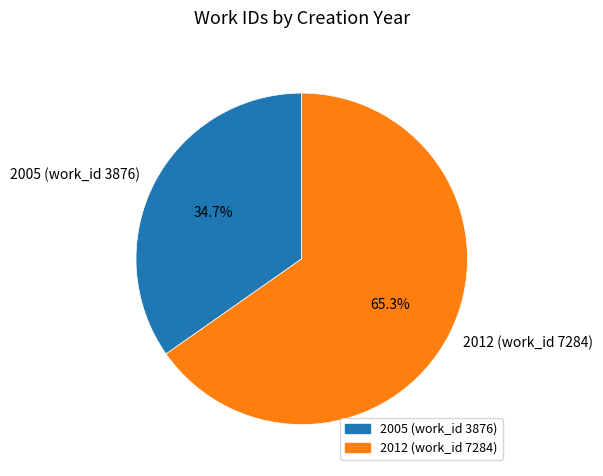

How much of the chart is everything except 2005 (work_id 3876)?

65.3%